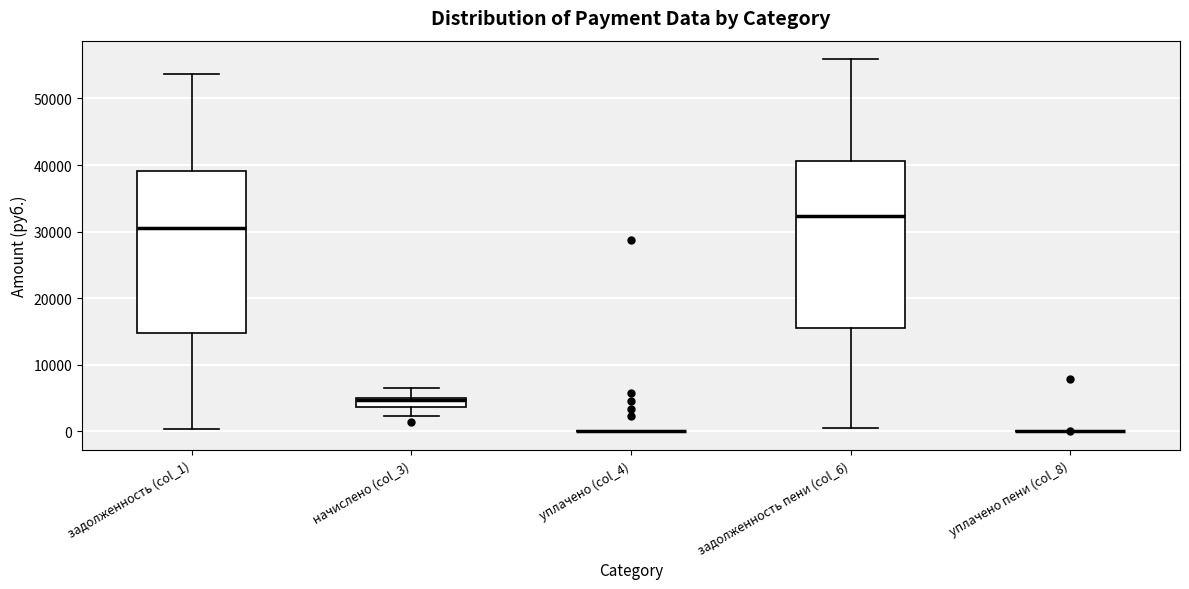

Where does the lower whisker of the box for задолженность пени (col_6) end on the y-axis? The values are not printed on the chart, so give them approximately, as read against the axis.

0